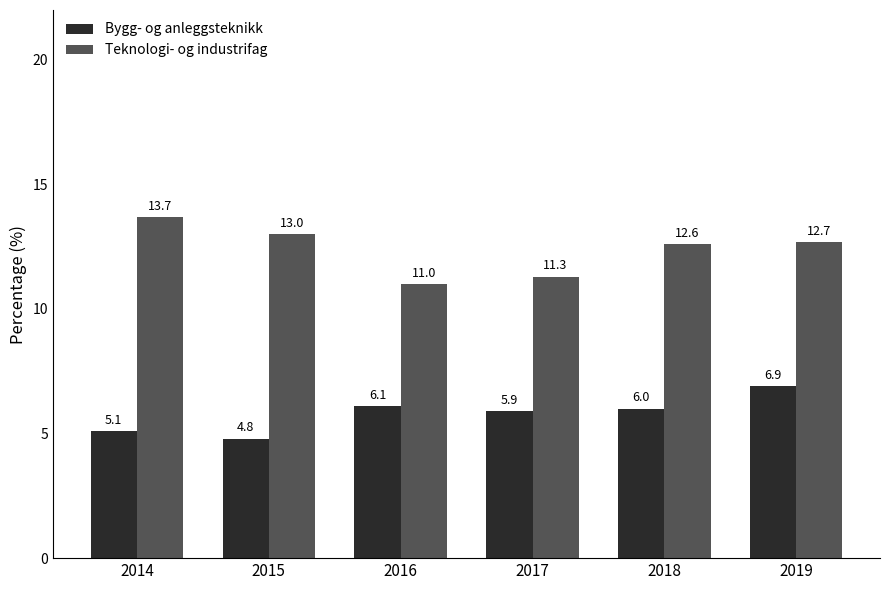

Which series has the widest spread of values?

Teknologi- og industrifag